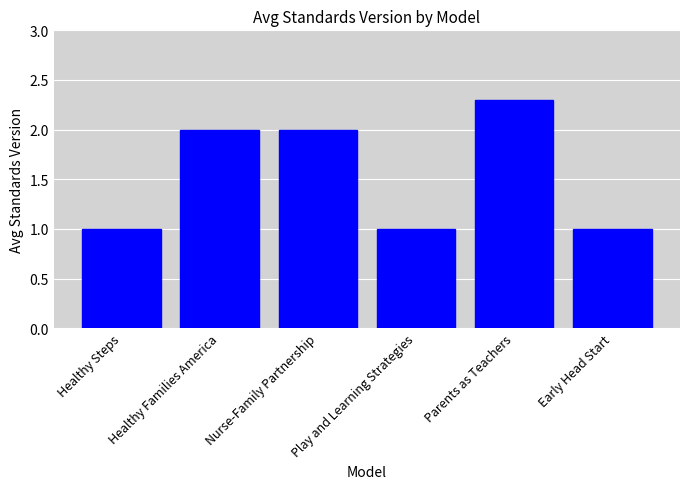

The chart shows a value of 1.0 at Early Head Start. True or false?

True